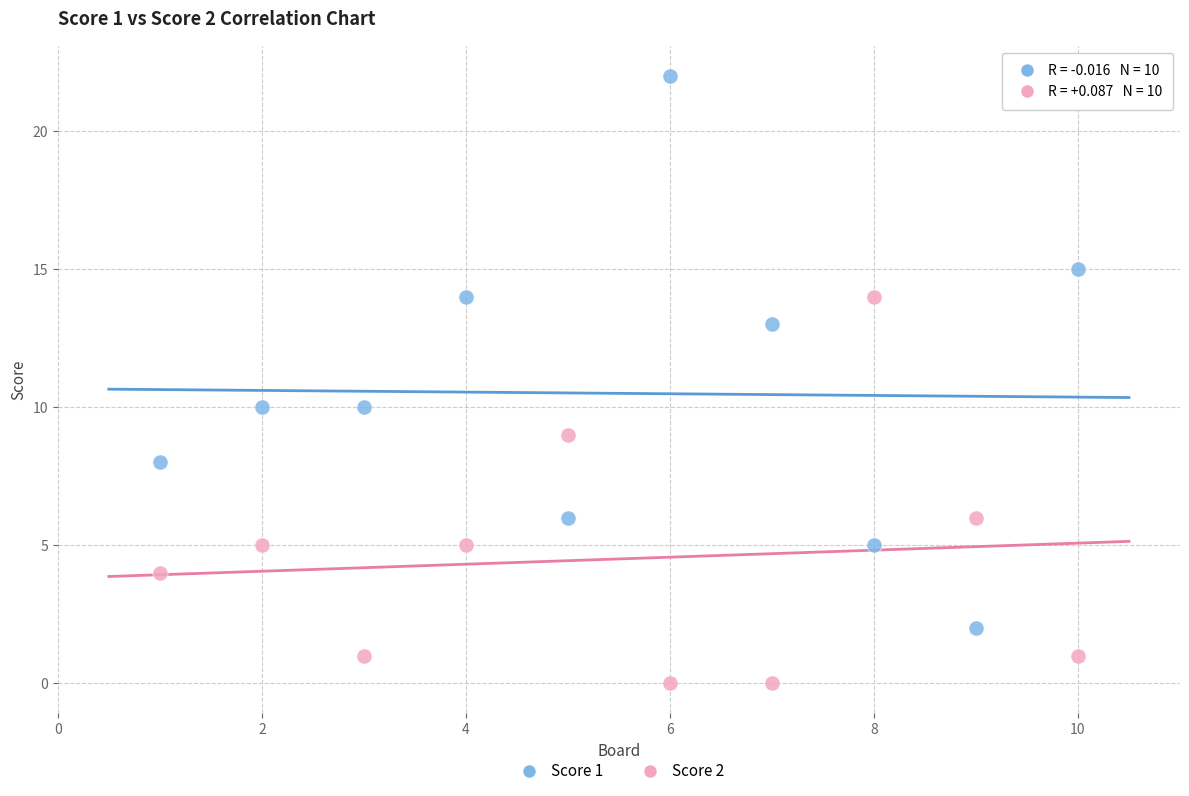

Which series contains the lowest Y value?

Score 2